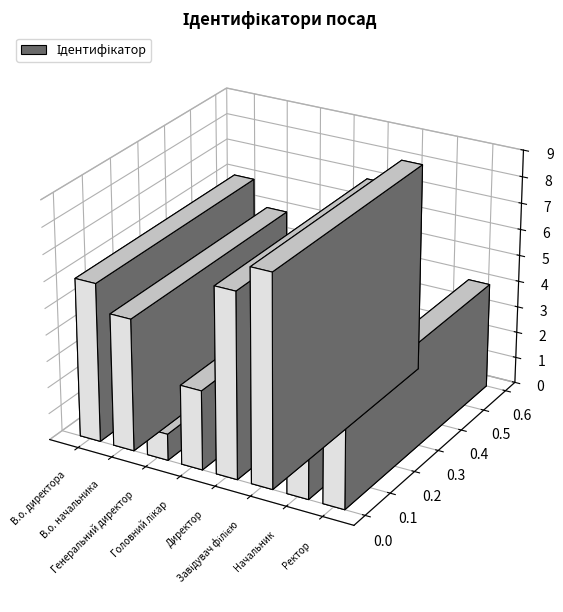

What is the label of the 6th bar from the right?

Генеральний директор